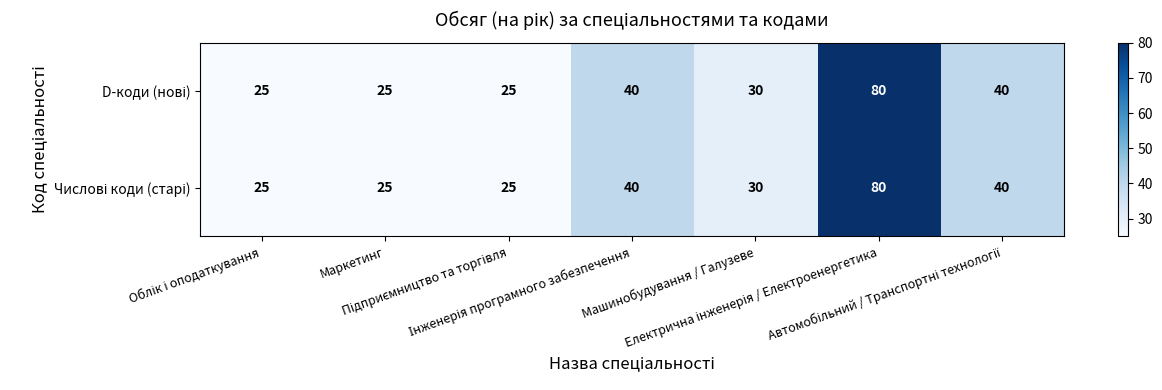

What is the maximum value shown in the chart?

80